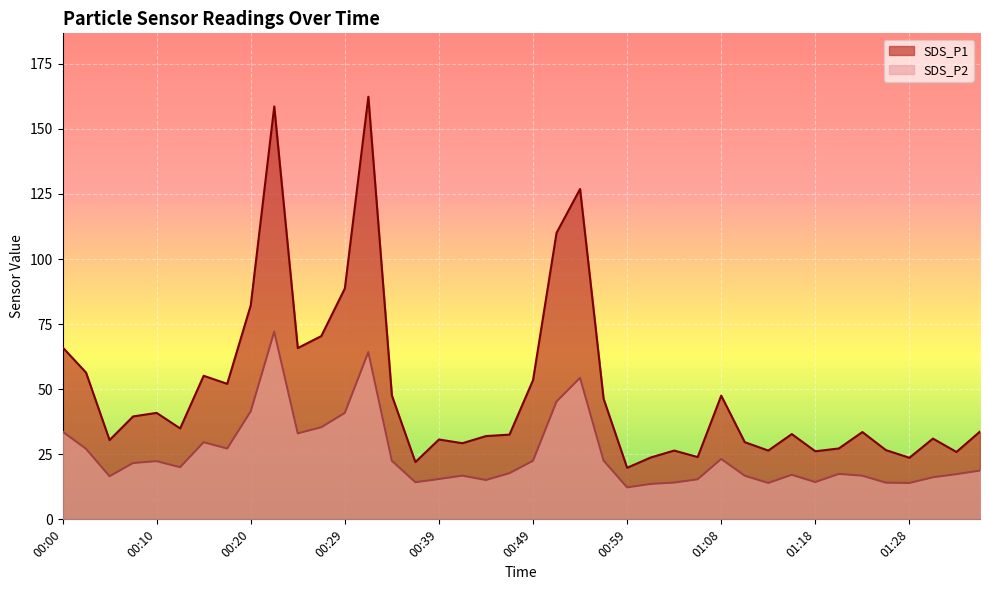

Which has a higher value, 01:11 or 00:49?

00:49